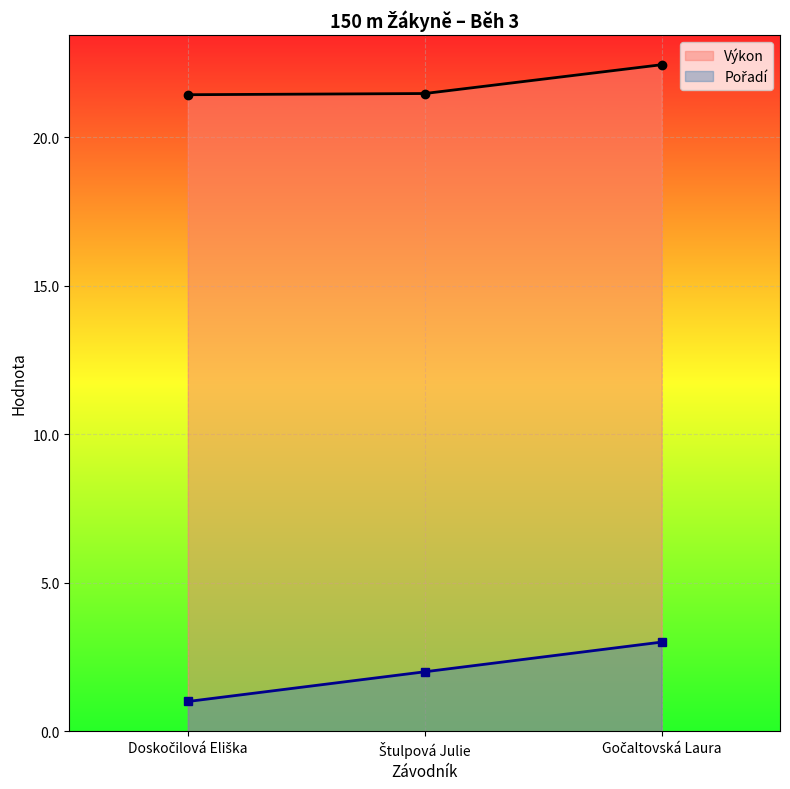

List the labels in order of Pořadí value, largest first.

Gočaltovská Laura, Štulpová Julie, Doskočilová Eliška